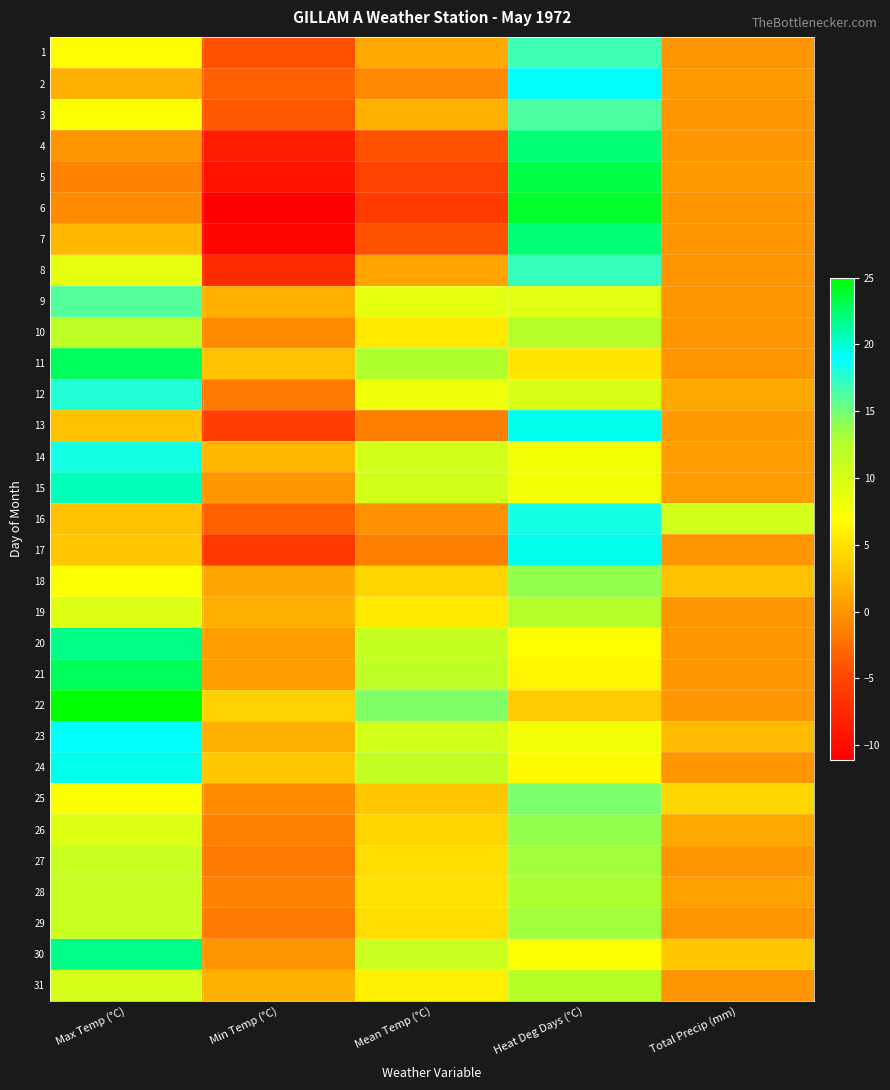

Reading right to left, list all the values displayed in this chart.

1: Total Precip (mm)=0.0	Heat Deg Days (°C)=16.8	Mean Temp (°C)=1.2	Min Temp (°C)=-4.4	Max Temp (°C)=6.7
2: Total Precip (mm)=0.3	Heat Deg Days (°C)=18.8	Mean Temp (°C)=-0.8	Min Temp (°C)=-3.3	Max Temp (°C)=1.7
3: Total Precip (mm)=0.0	Heat Deg Days (°C)=16.3	Mean Temp (°C)=1.7	Min Temp (°C)=-3.9	Max Temp (°C)=7.2
4: Total Precip (mm)=0.0	Heat Deg Days (°C)=22.2	Mean Temp (°C)=-4.2	Min Temp (°C)=-8.3	Max Temp (°C)=0.0
5: Total Precip (mm)=0.3	Heat Deg Days (°C)=23.3	Mean Temp (°C)=-5.3	Min Temp (°C)=-9.4	Max Temp (°C)=-1.1
6: Total Precip (mm)=0.0	Heat Deg Days (°C)=23.9	Mean Temp (°C)=-5.9	Min Temp (°C)=-11.1	Max Temp (°C)=-0.6
7: Total Precip (mm)=0.0	Heat Deg Days (°C)=22.2	Mean Temp (°C)=-4.2	Min Temp (°C)=-10.6	Max Temp (°C)=2.2
8: Total Precip (mm)=0.0	Heat Deg Days (°C)=17.1	Mean Temp (°C)=0.9	Min Temp (°C)=-7.2	Max Temp (°C)=8.9
9: Total Precip (mm)=0.0	Heat Deg Days (°C)=9.1	Mean Temp (°C)=8.9	Min Temp (°C)=1.7	Max Temp (°C)=16.1
10: Total Precip (mm)=0.0	Heat Deg Days (°C)=12.4	Mean Temp (°C)=5.6	Min Temp (°C)=-0.6	Max Temp (°C)=11.7
11: Total Precip (mm)=0.0	Heat Deg Days (°C)=5.2	Mean Temp (°C)=12.8	Min Temp (°C)=2.8	Max Temp (°C)=22.8
12: Total Precip (mm)=1.3	Heat Deg Days (°C)=9.9	Mean Temp (°C)=8.1	Min Temp (°C)=-1.7	Max Temp (°C)=17.8
13: Total Precip (mm)=0.3	Heat Deg Days (°C)=19.4	Mean Temp (°C)=-1.4	Min Temp (°C)=-5.6	Max Temp (°C)=2.8
14: Total Precip (mm)=0.5	Heat Deg Days (°C)=7.7	Mean Temp (°C)=10.3	Min Temp (°C)=2.2	Max Temp (°C)=18.3
15: Total Precip (mm)=0.5	Heat Deg Days (°C)=7.7	Mean Temp (°C)=10.3	Min Temp (°C)=0.0	Max Temp (°C)=20.6
16: Total Precip (mm)=10.2	Heat Deg Days (°C)=18.3	Mean Temp (°C)=-0.3	Min Temp (°C)=-3.3	Max Temp (°C)=2.8
17: Total Precip (mm)=0.0	Heat Deg Days (°C)=19.4	Mean Temp (°C)=-1.4	Min Temp (°C)=-6.1	Max Temp (°C)=3.3
18: Total Precip (mm)=2.8	Heat Deg Days (°C)=13.8	Mean Temp (°C)=4.2	Min Temp (°C)=1.1	Max Temp (°C)=7.2
19: Total Precip (mm)=0.0	Heat Deg Days (°C)=12.4	Mean Temp (°C)=5.6	Min Temp (°C)=1.7	Max Temp (°C)=9.4
20: Total Precip (mm)=0.0	Heat Deg Days (°C)=6.8	Mean Temp (°C)=11.2	Min Temp (°C)=0.6	Max Temp (°C)=21.7
21: Total Precip (mm)=0.0	Heat Deg Days (°C)=6.3	Mean Temp (°C)=11.7	Min Temp (°C)=0.6	Max Temp (°C)=22.8
22: Total Precip (mm)=0.0	Heat Deg Days (°C)=3.5	Mean Temp (°C)=14.5	Min Temp (°C)=3.9	Max Temp (°C)=25.0
23: Total Precip (mm)=2.5	Heat Deg Days (°C)=7.7	Mean Temp (°C)=10.3	Min Temp (°C)=1.7	Max Temp (°C)=18.9
24: Total Precip (mm)=0.0	Heat Deg Days (°C)=6.6	Mean Temp (°C)=11.4	Min Temp (°C)=3.3	Max Temp (°C)=19.4
25: Total Precip (mm)=4.3	Heat Deg Days (°C)=14.7	Mean Temp (°C)=3.3	Min Temp (°C)=-0.6	Max Temp (°C)=7.2
26: Total Precip (mm)=1.3	Heat Deg Days (°C)=13.8	Mean Temp (°C)=4.2	Min Temp (°C)=-1.1	Max Temp (°C)=9.4
27: Total Precip (mm)=0.0	Heat Deg Days (°C)=13.3	Mean Temp (°C)=4.7	Min Temp (°C)=-1.7	Max Temp (°C)=11.1
28: Total Precip (mm)=0.8	Heat Deg Days (°C)=13.0	Mean Temp (°C)=5.0	Min Temp (°C)=-1.1	Max Temp (°C)=11.1
29: Total Precip (mm)=0.0	Heat Deg Days (°C)=13.3	Mean Temp (°C)=4.7	Min Temp (°C)=-1.7	Max Temp (°C)=11.1
30: Total Precip (mm)=3.3	Heat Deg Days (°C)=7.1	Mean Temp (°C)=10.9	Min Temp (°C)=0.0	Max Temp (°C)=21.7
31: Total Precip (mm)=0.0	Heat Deg Days (°C)=12.1	Mean Temp (°C)=5.9	Min Temp (°C)=1.7	Max Temp (°C)=10.0